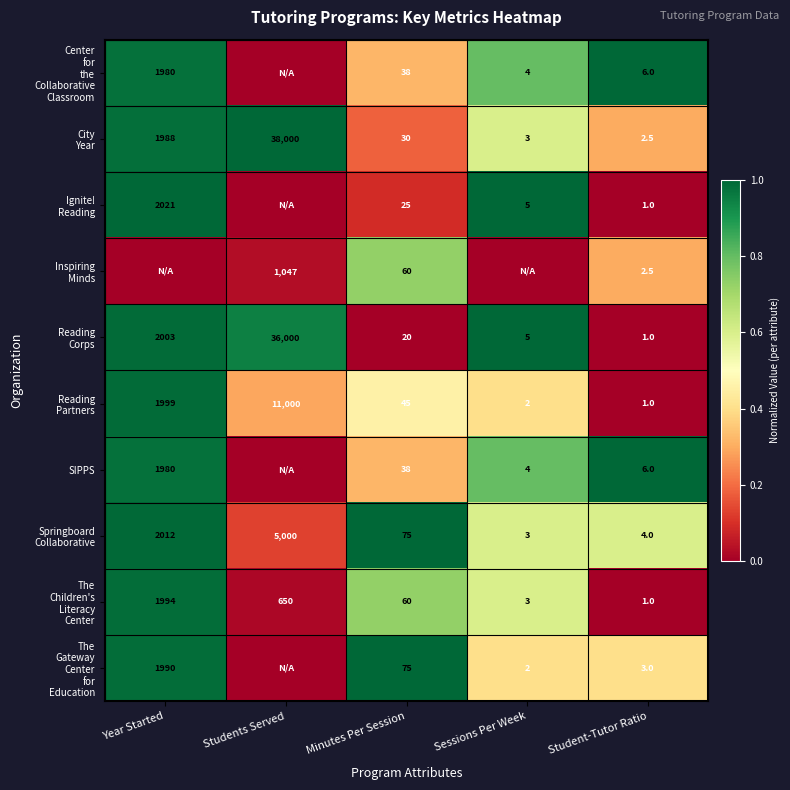

What is the difference between the highest and lowest values at Minutes Per Session?

55.0